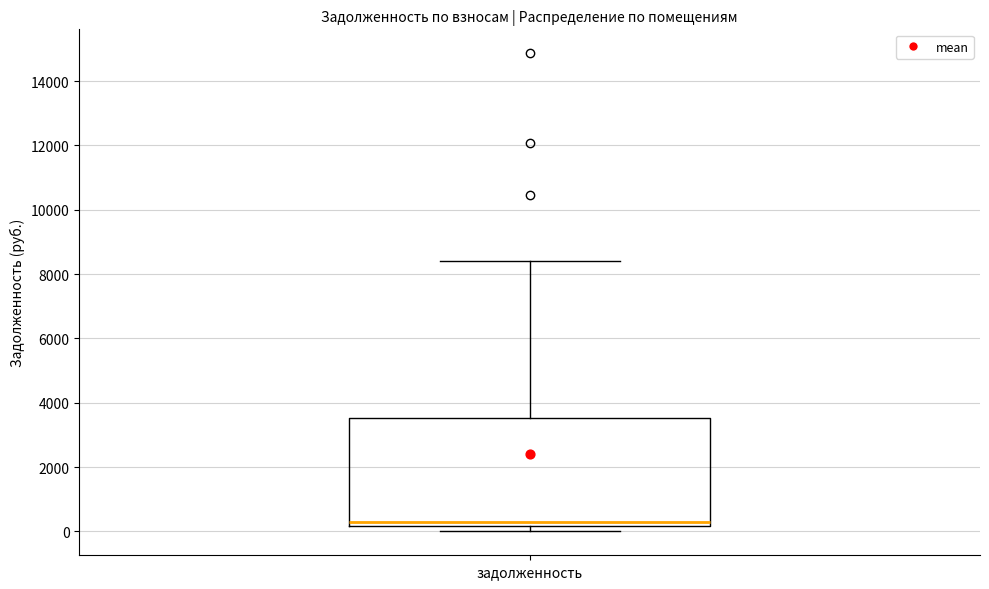

Read this box plot against the y-axis: the position of the median line, the range covered by the box, and the ends of both whiskers. The values are not printed on the chart, so give them approximately, as read against the axis.

median 200 (just above the box's lower edge), box 200 to 3600, whiskers 0 to 8400